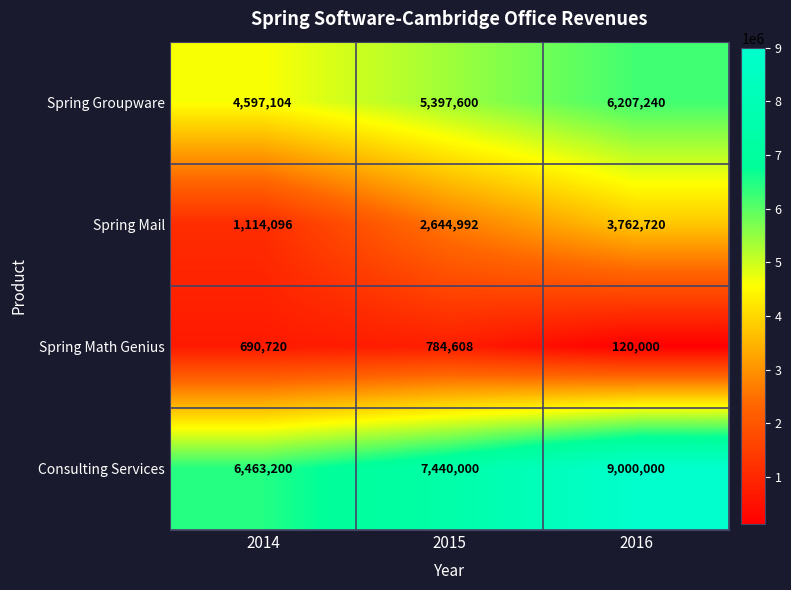

Reading left to right, list all the values displayed in this chart.

Spring Groupware: 2014=4597104	2015=5397600	2016=6207240
Spring Mail: 2014=1114096	2015=2644992	2016=3762720
Spring Math Genius: 2014=690720	2015=784608	2016=120000
Consulting Services: 2014=6463200	2015=7440000	2016=9000000